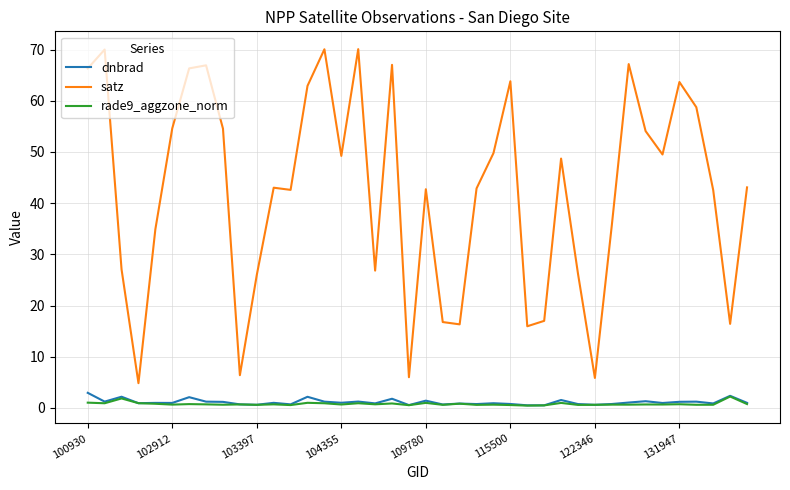

Which series has the largest total across all categories?

satz